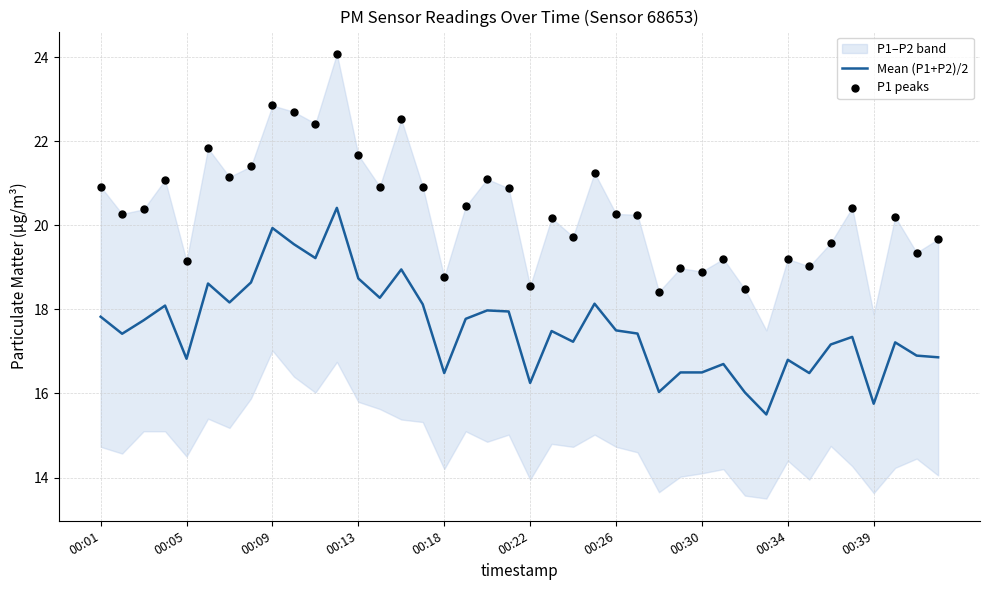

Approximately how many times larger is the value at 00:41 compared to 00:21?

0.9